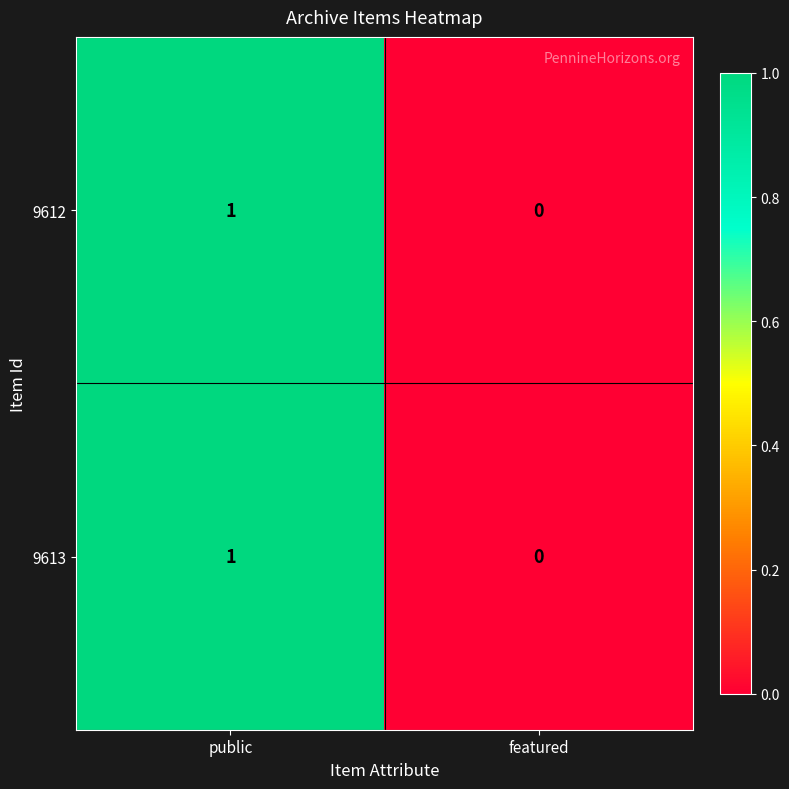

True or false: 9613 has a value of 1 at featured.

False